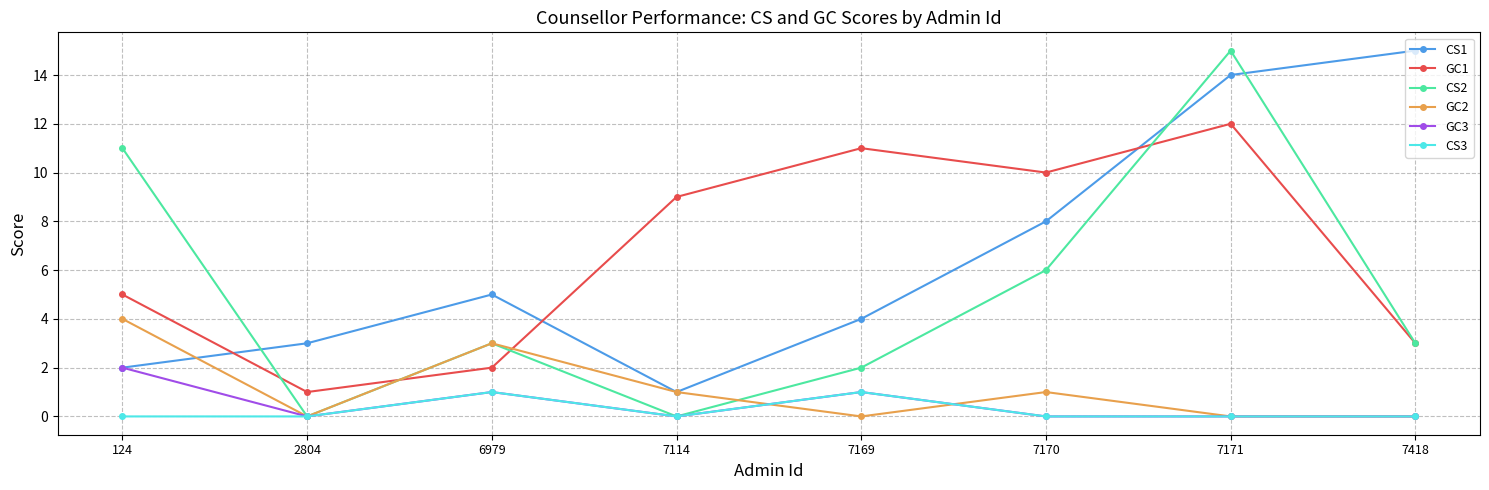

What is the spread (max minus min) of values at 7418?

15